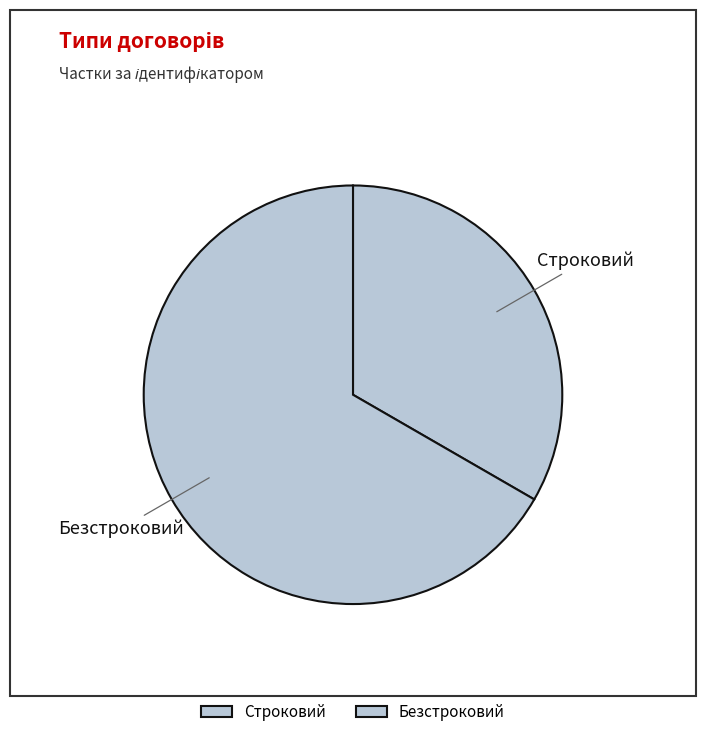

Is Безстроковий the majority of the pie?

Yes